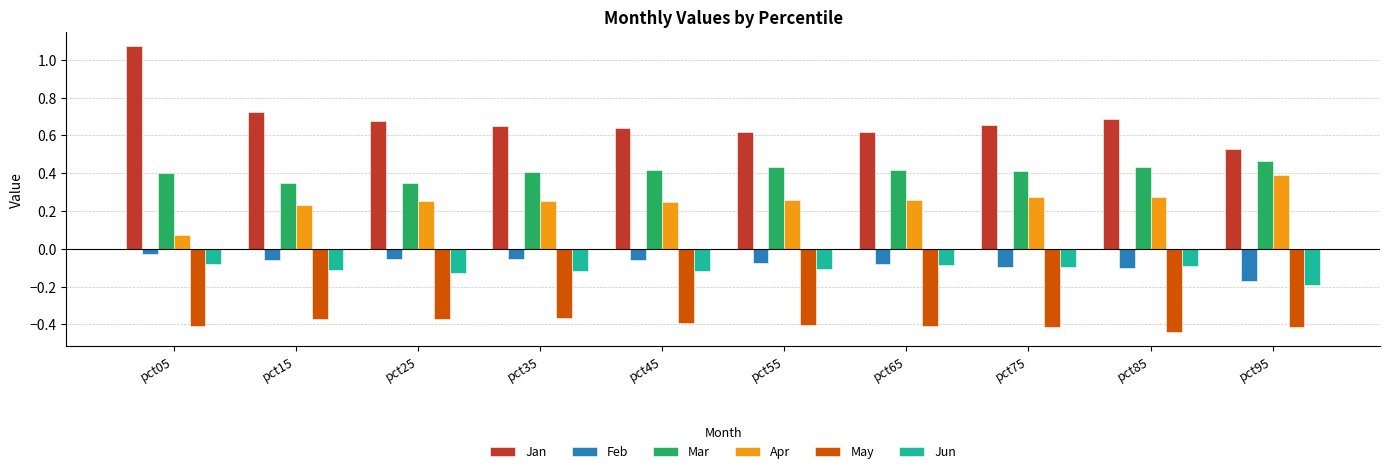

Is the value of Mar at pct15 greater than the value of Apr at pct05?

Yes